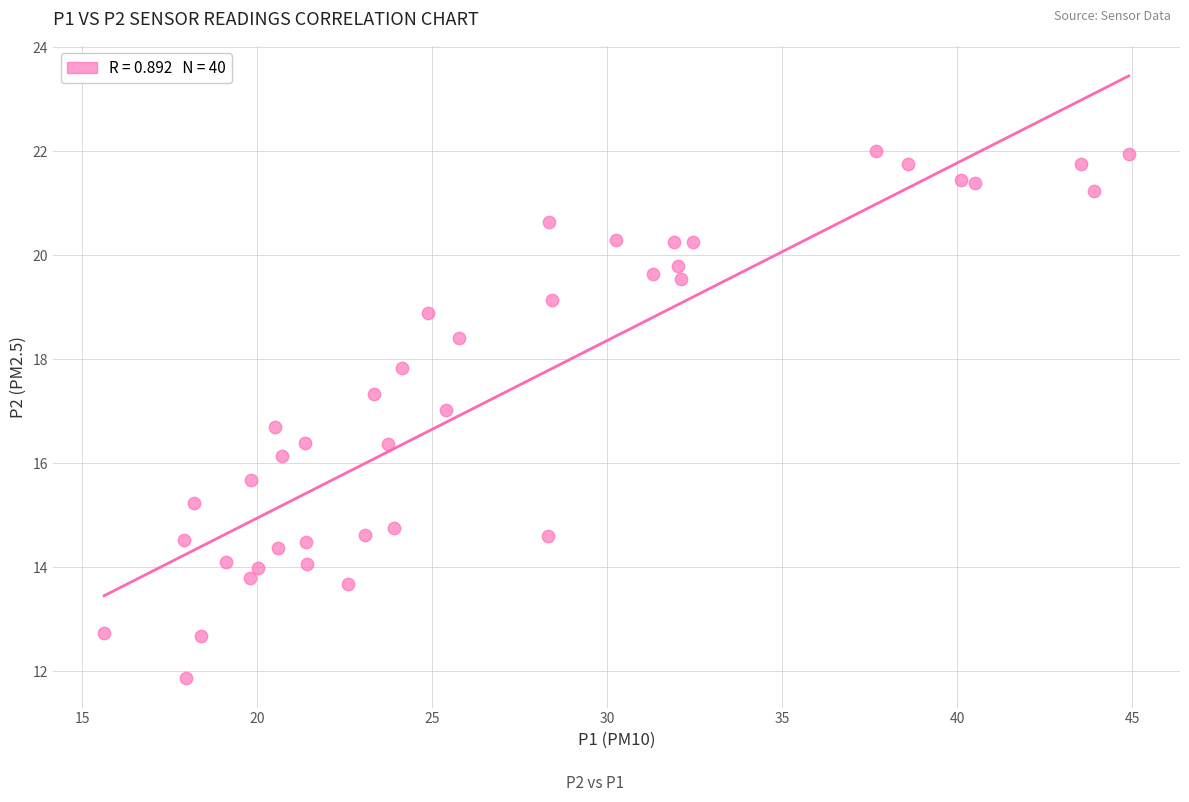

What is the range of Y values (max minus min)?

10.1